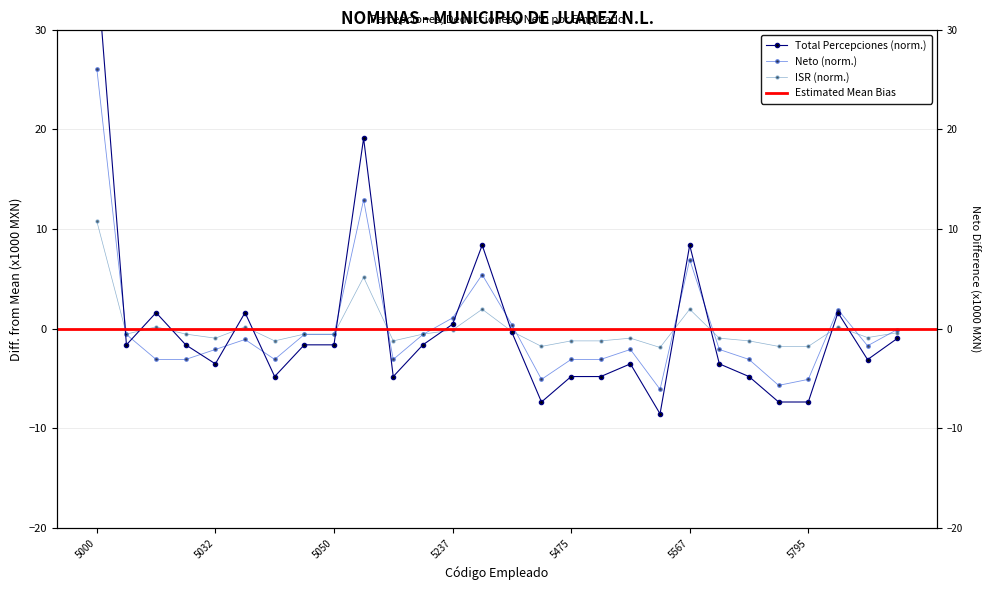

True or false: ISR and Total Percepciones cross at least once.

True